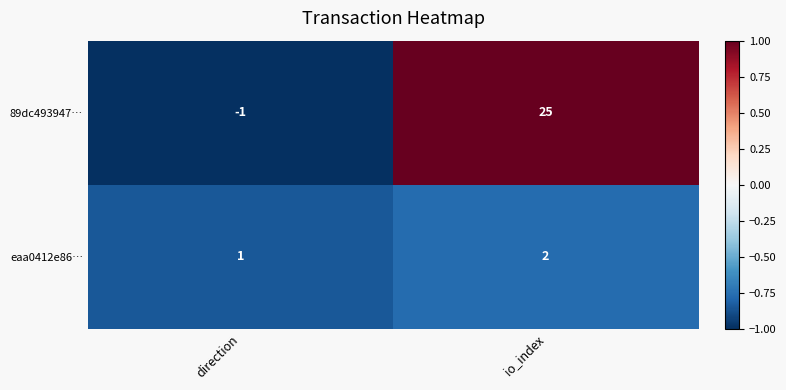

Between direction and io_index, which series saw the biggest shift?

89dc493947…